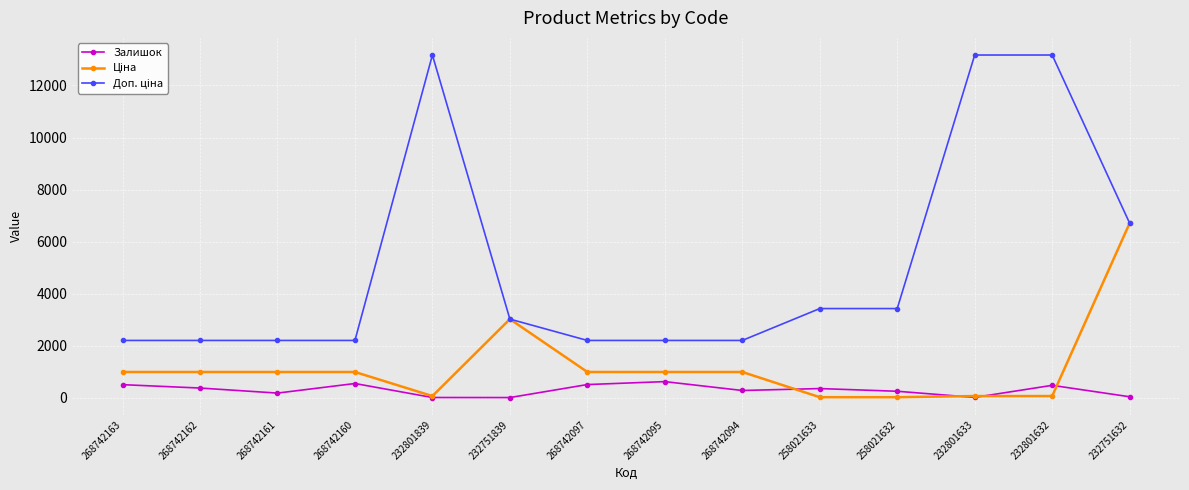

What is the highest value of the Залишок series?

614.0